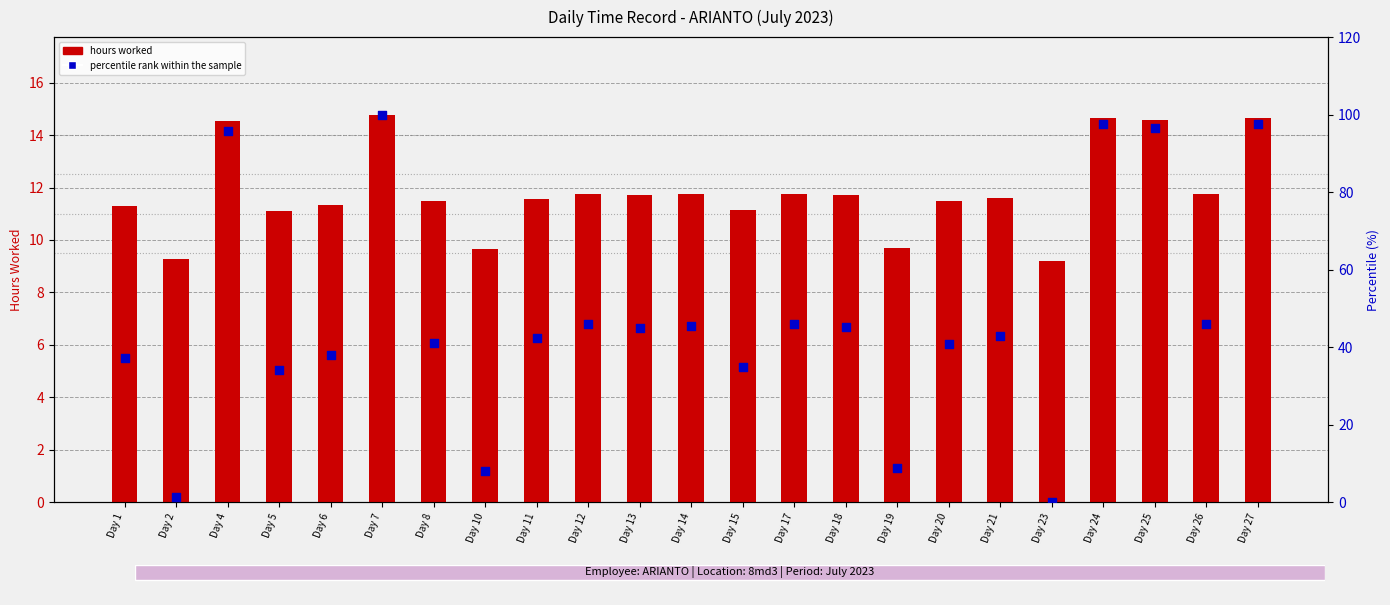

What are all the series names shown in the legend?

hours worked, percentile rank within the sample